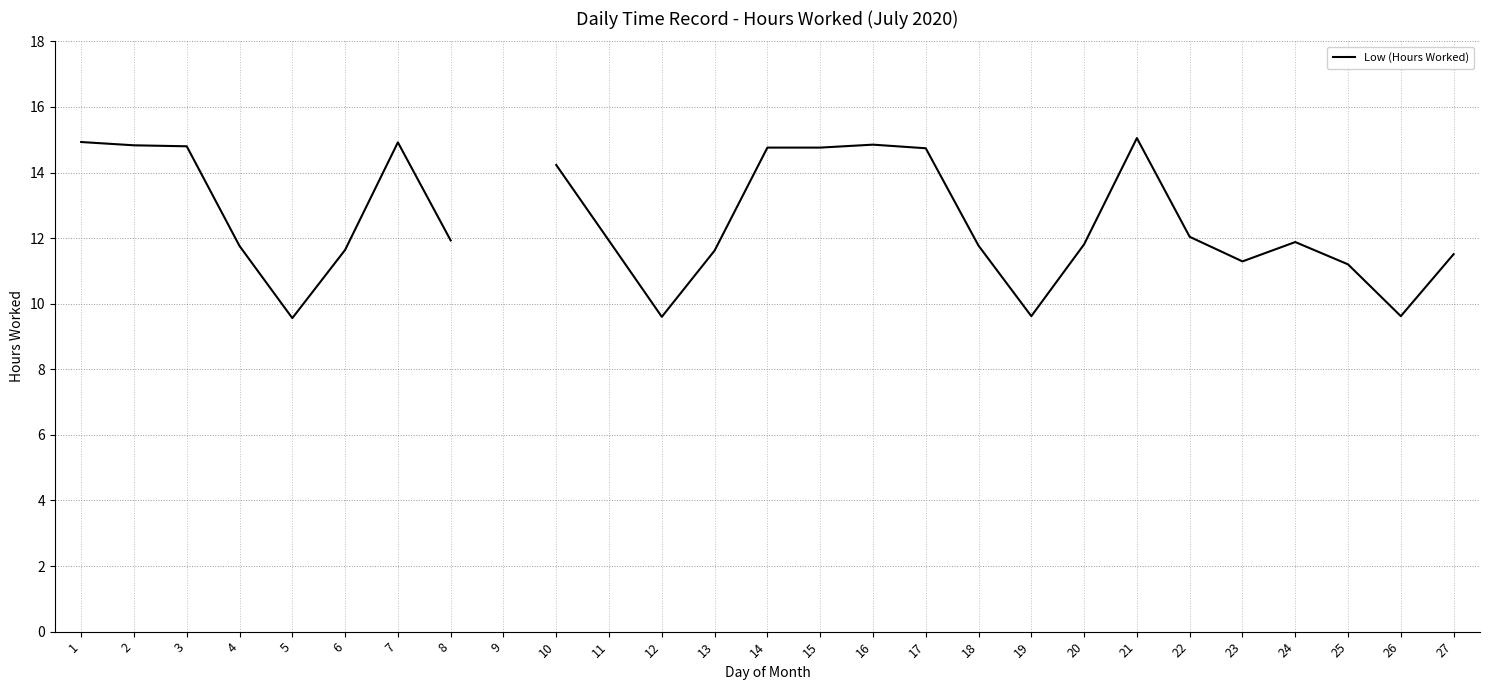

What is the value of the 24th point from the left?

11.9